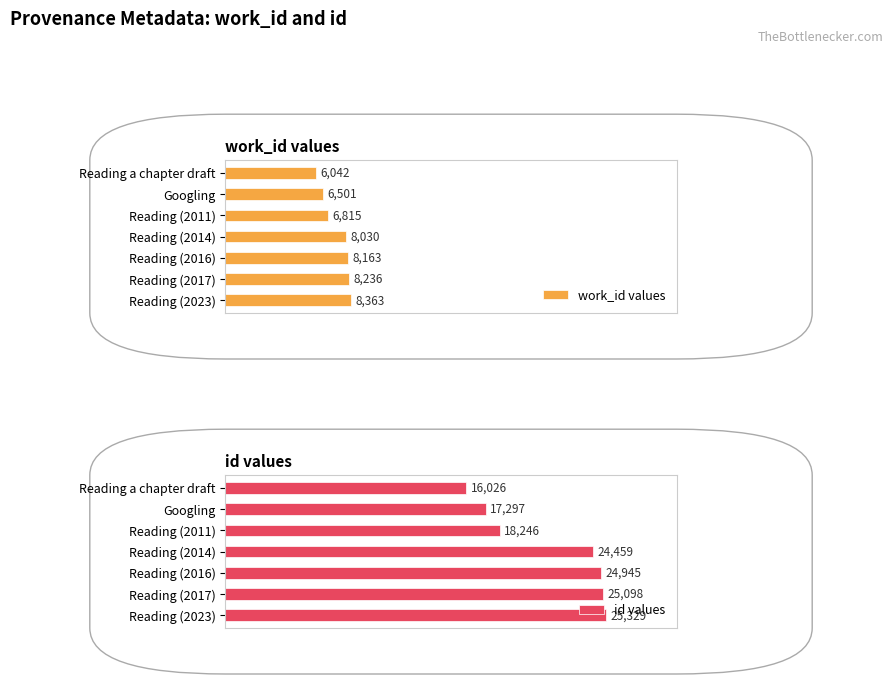

What is the value of the id values bar at the 6th from the left?

25098